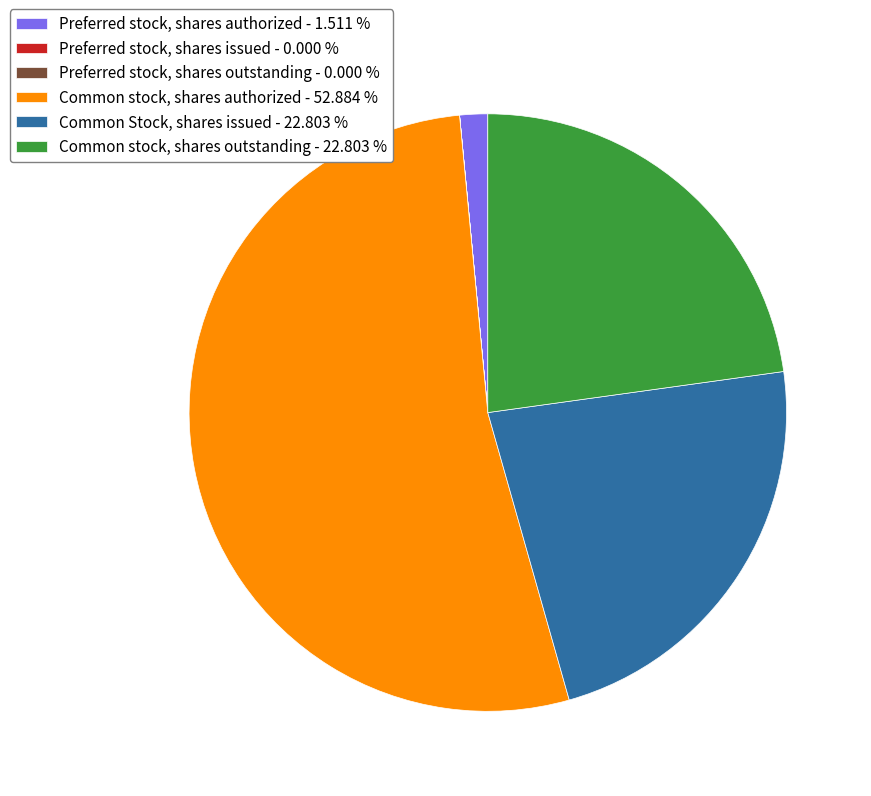

Does any single category account for the majority?

Yes